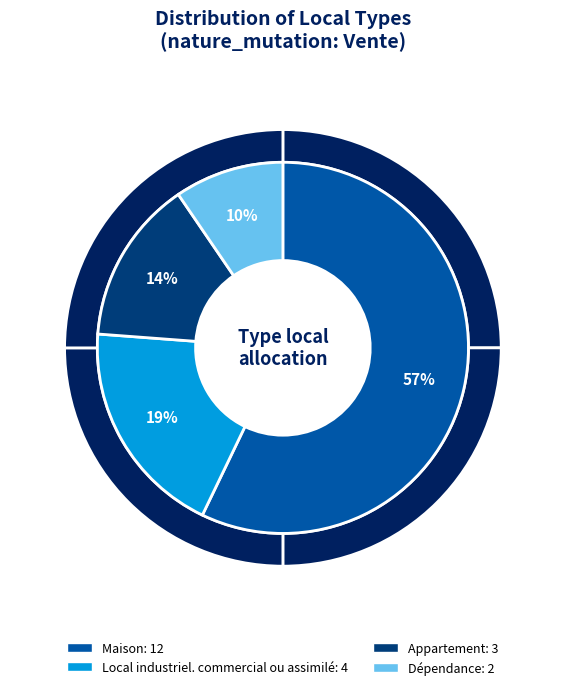

Which category has the smallest portion of the pie?

Dépendance